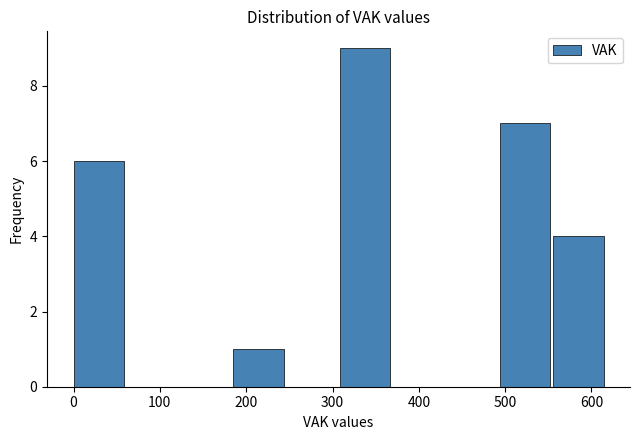

What is the height of the bar covering 0 to 60 on the x-axis? Neither the bar edges nor the heights are printed on the chart, so give them approximately, as read against the axes.

6